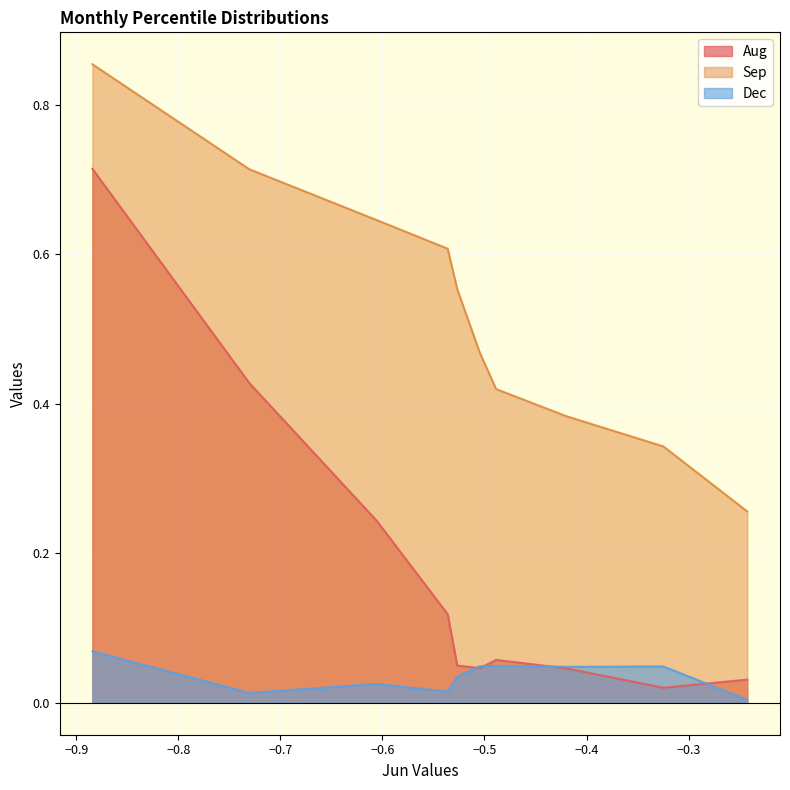

Rank the series at pct75 from highest to lowest value.

Sep, Dec, Aug